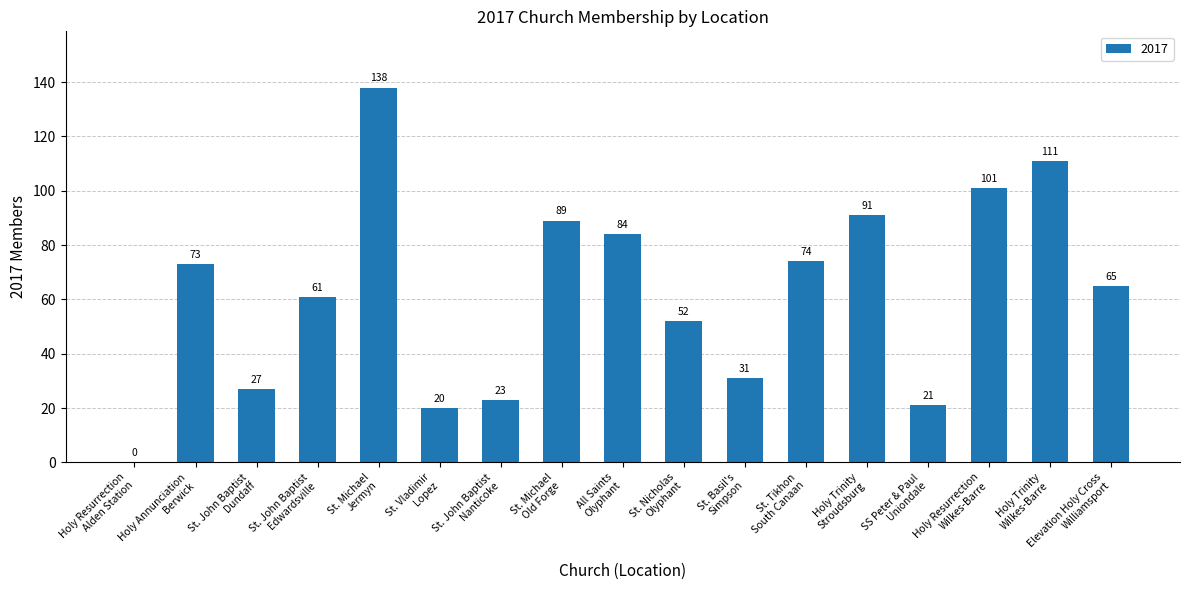

What is the maximum value shown in the chart?

138